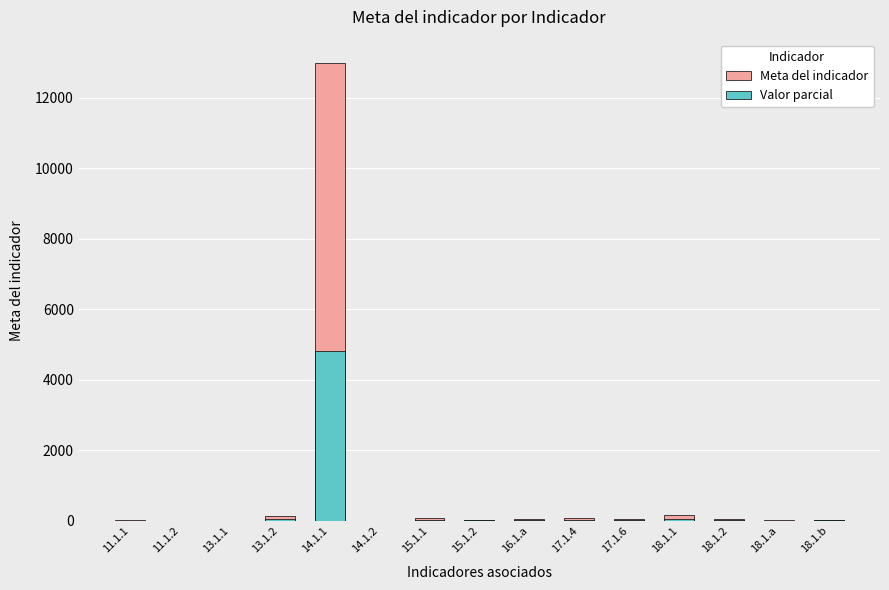

Rank the series at 18.1.2 from lowest to highest value.

Valor parcial, Meta del indicador